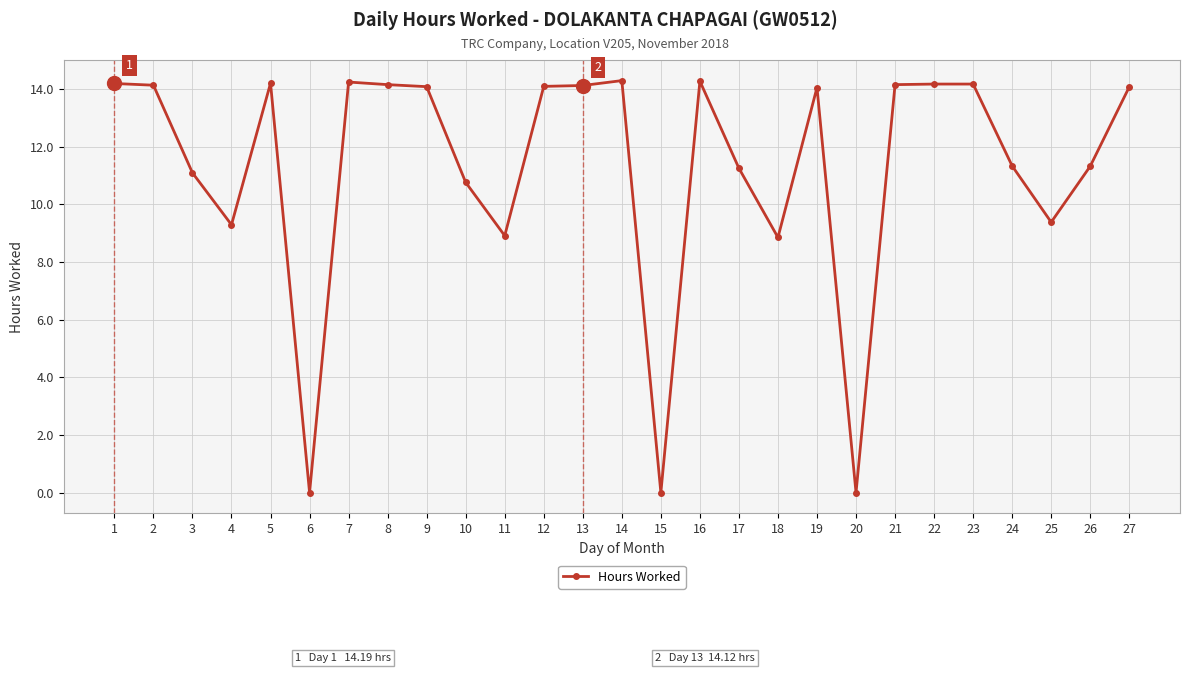

Is it true that the value at 16 is 24.4?

False